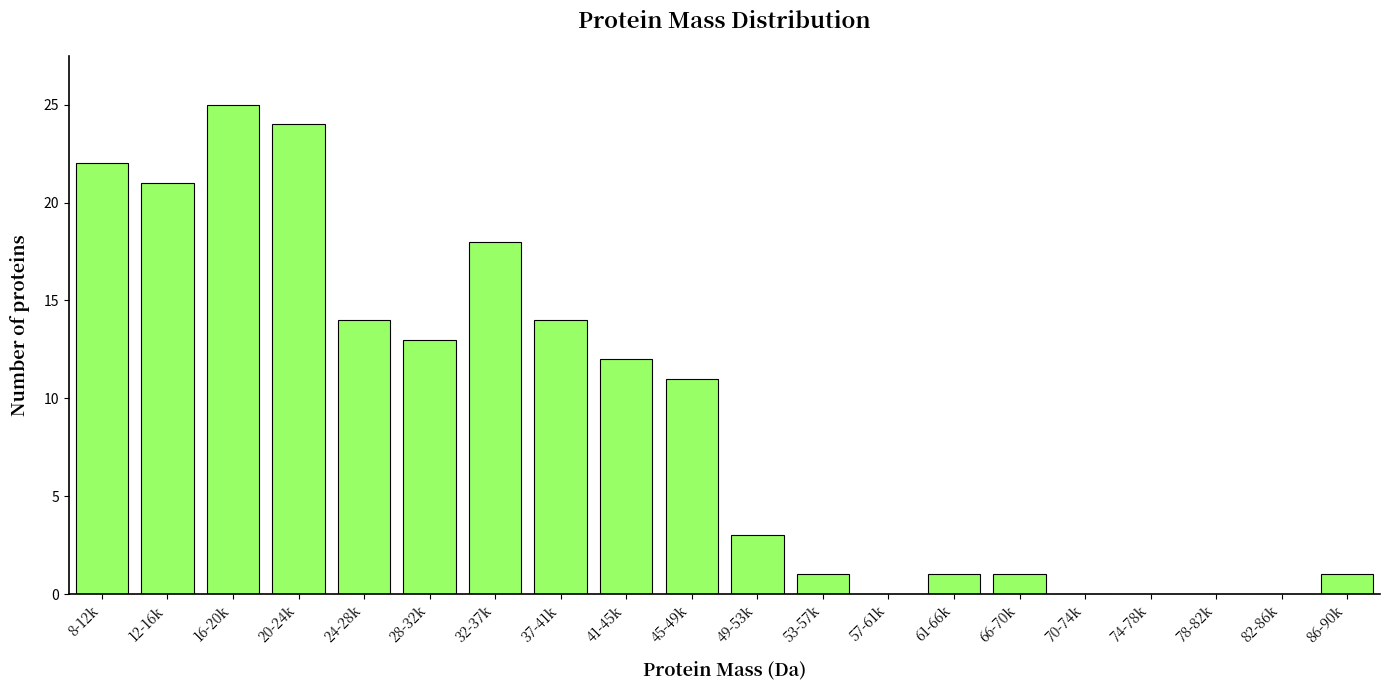

Reading left to right, what are all the values shown in this chart?

8-12k=22	12-16k=21	16-20k=25	20-24k=24	24-28k=14	28-32k=13	32-37k=18	37-41k=14	41-45k=12	45-49k=11	49-53k=3	53-57k=1	57-61k=0	61-66k=1	66-70k=1	70-74k=0	74-78k=0	78-82k=0	82-86k=0	86-90k=1